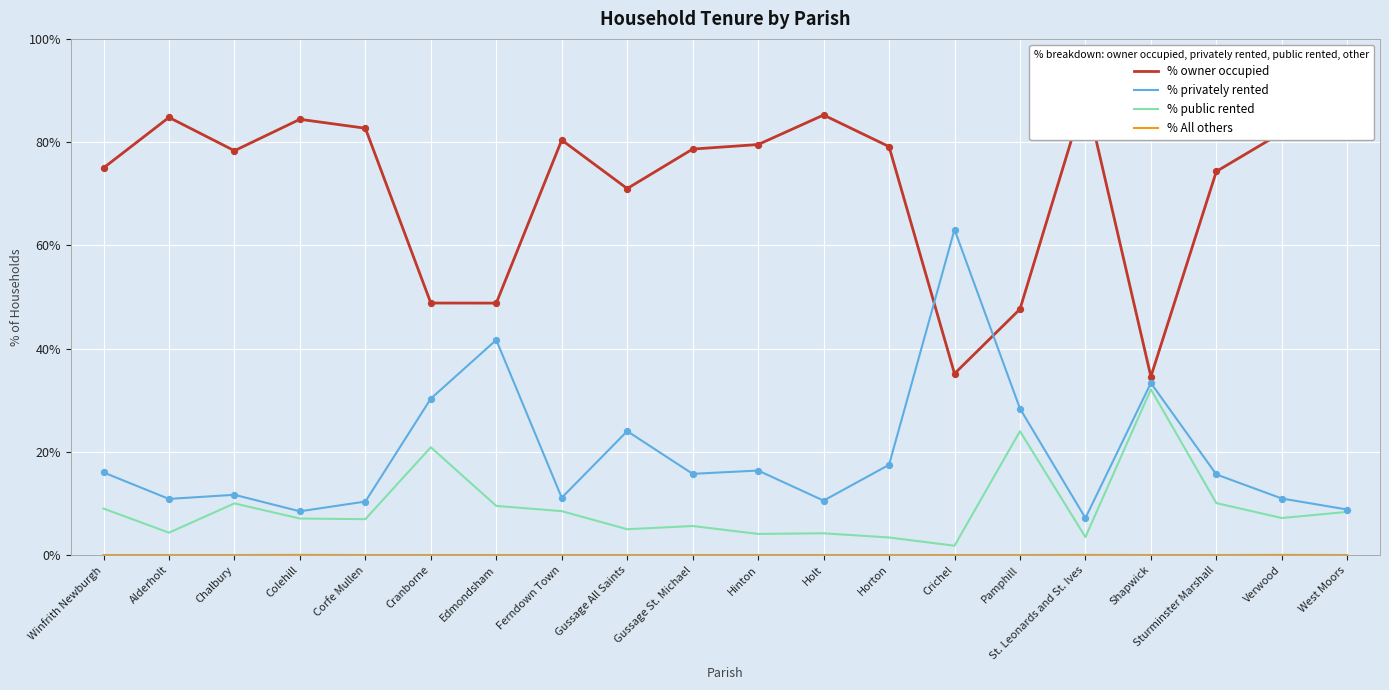

Which series has the largest total across all categories?

% owner occupied